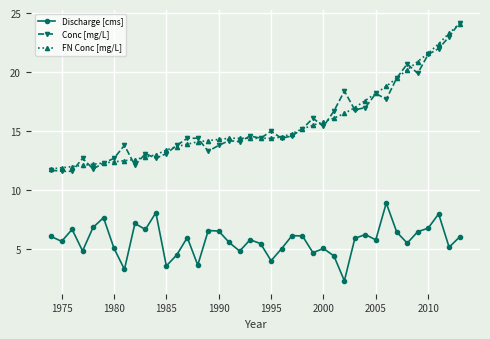

What is the value of the Discharge [cms] point at the 16th from the left?

6.6